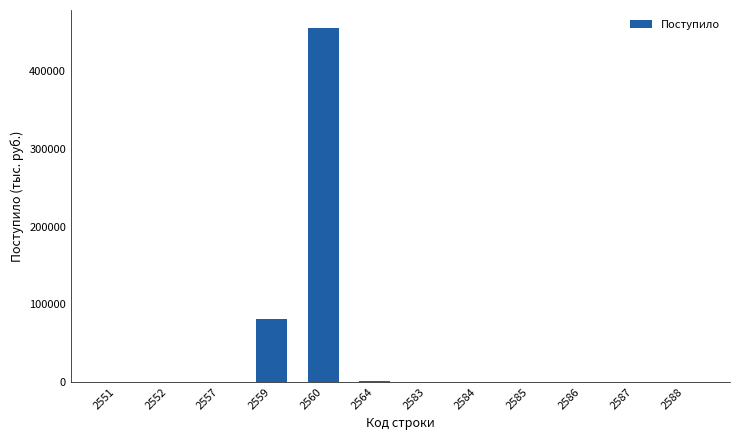

What is the maximum value shown in the chart?

456073